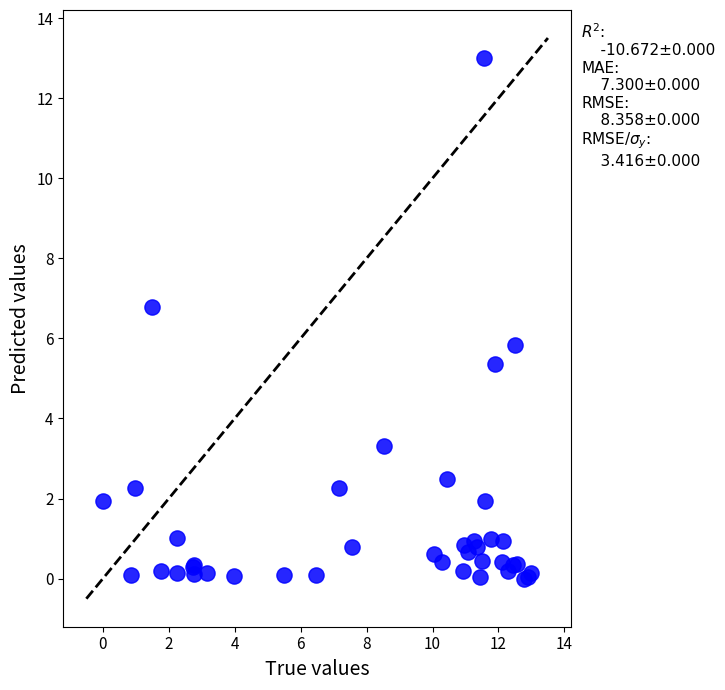

What Y value in the scatter plot is closest to 6?

5.8